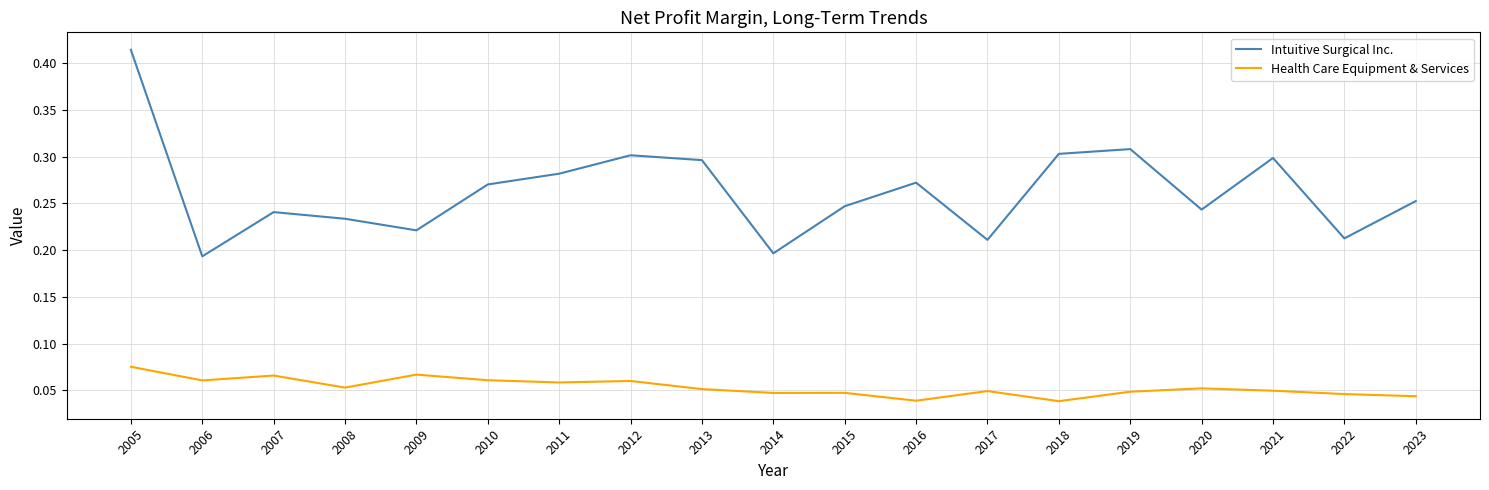

Between 2018 and 2020, which series saw the biggest shift?

Intuitive Surgical Inc.